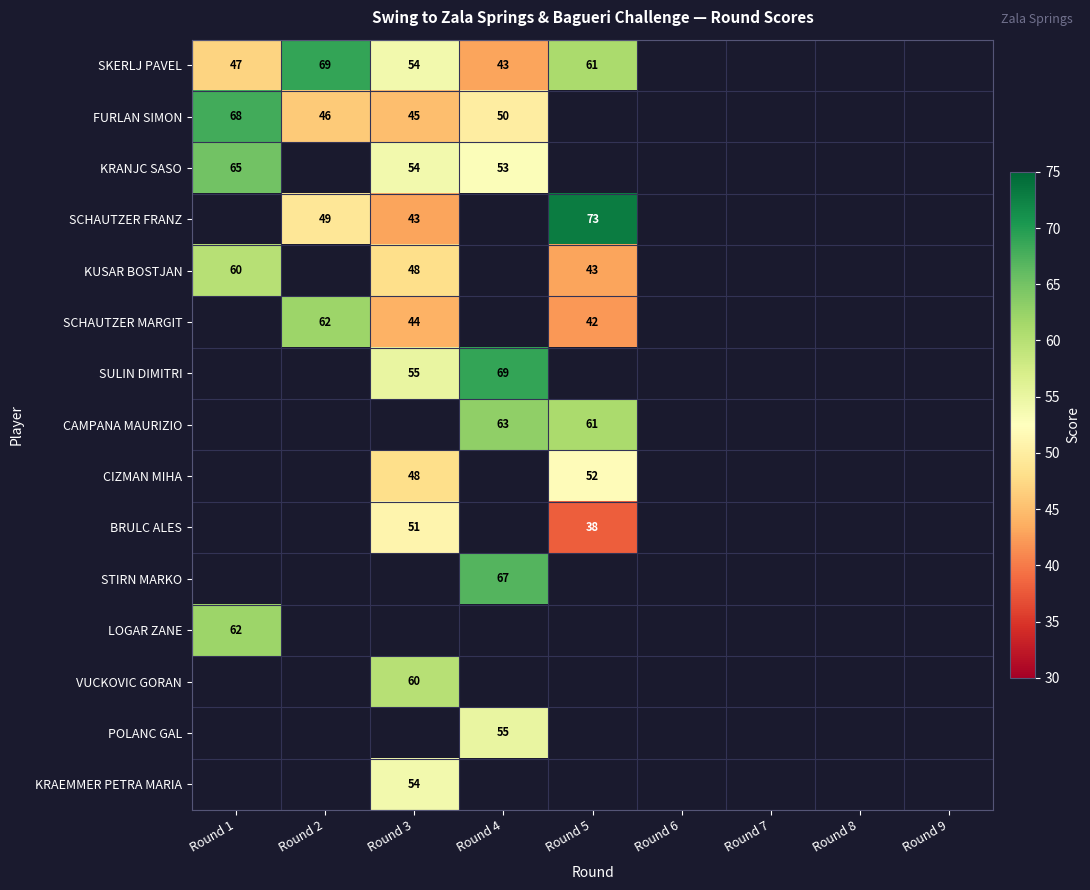

The value of CAMPANA MAURIZIO at Round 5 is 61. True or false?

True